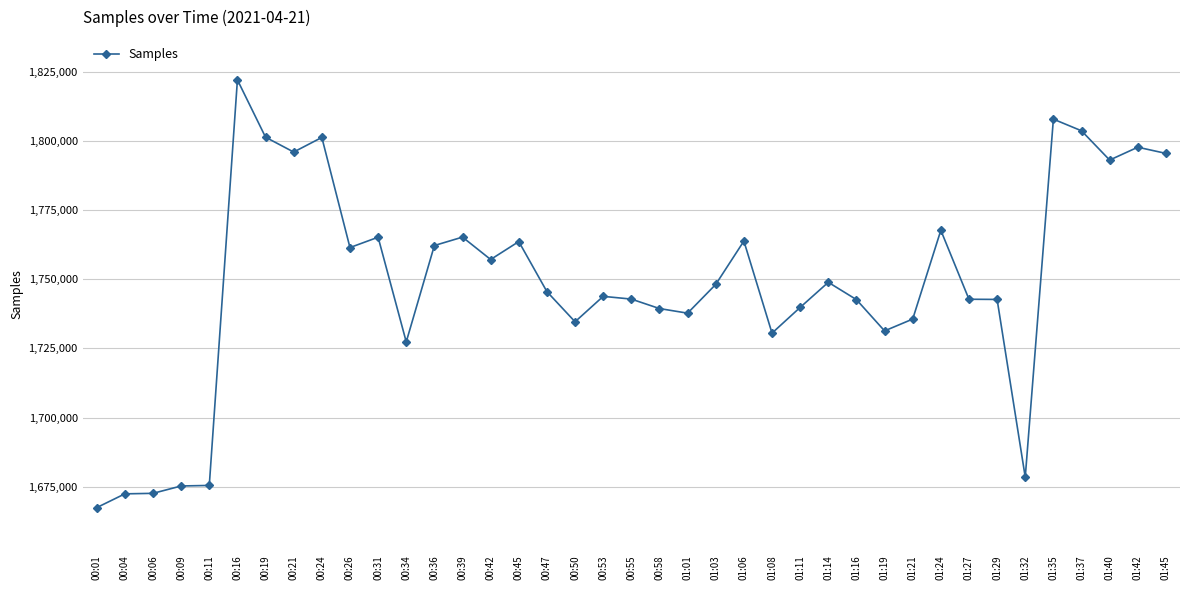

How many lines are shown in the chart?

1